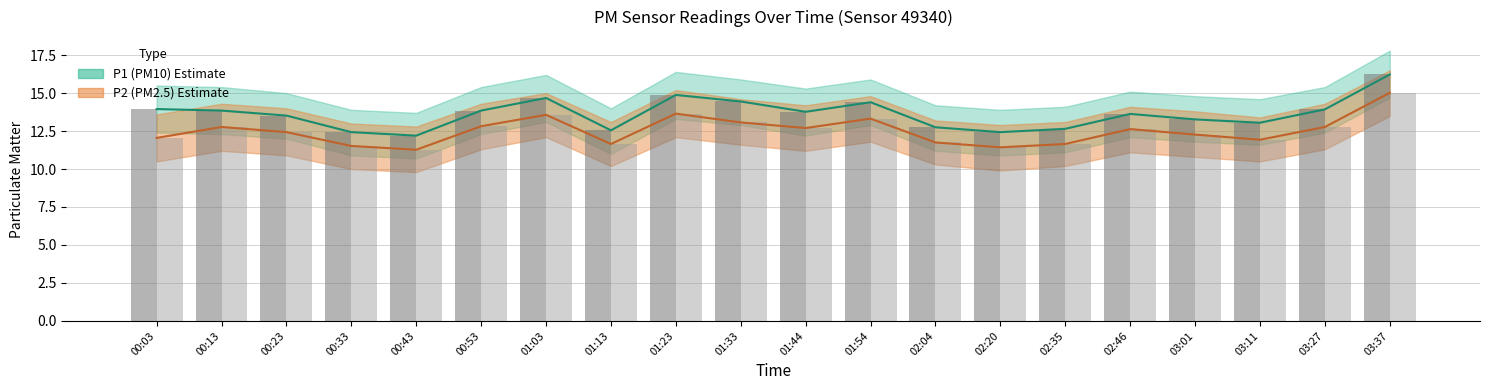

The value of P1 observed at 00:53 is 22.9. True or false?

False